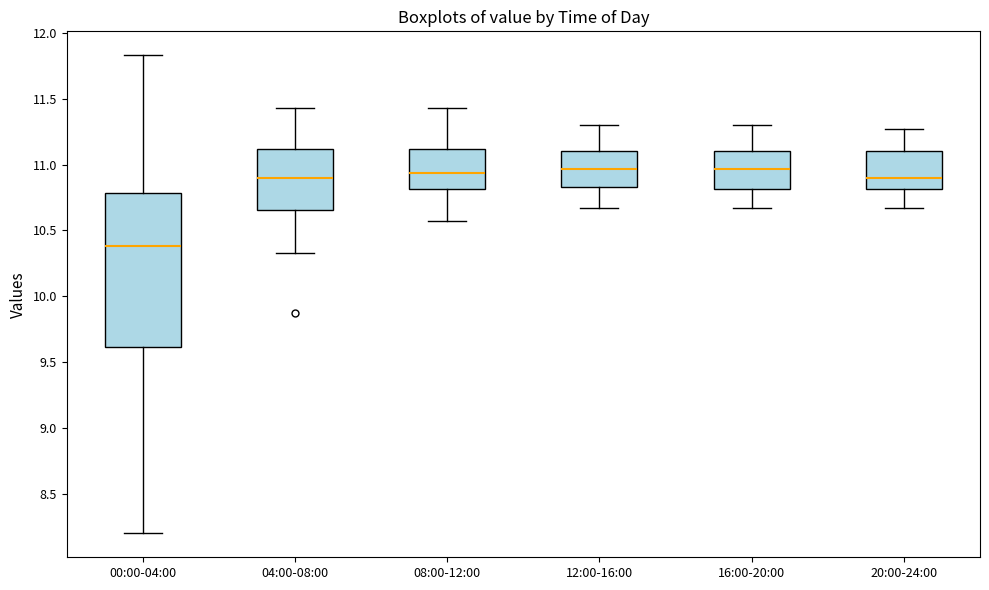

Which box is the tallest, from its lower edge to its upper edge?

00:00-04:00